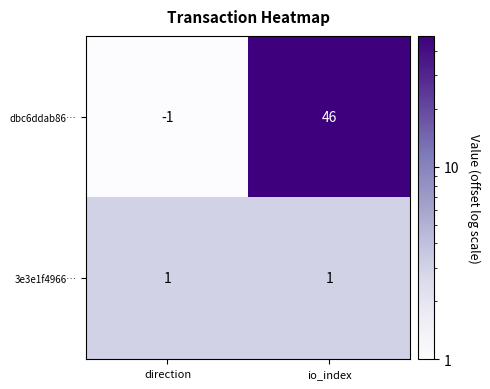

Reading right to left, transcribe all the data shown in this chart.

dbc6ddab86…: io_index=46	direction=-1
3e3e1f4966…: io_index=1	direction=1